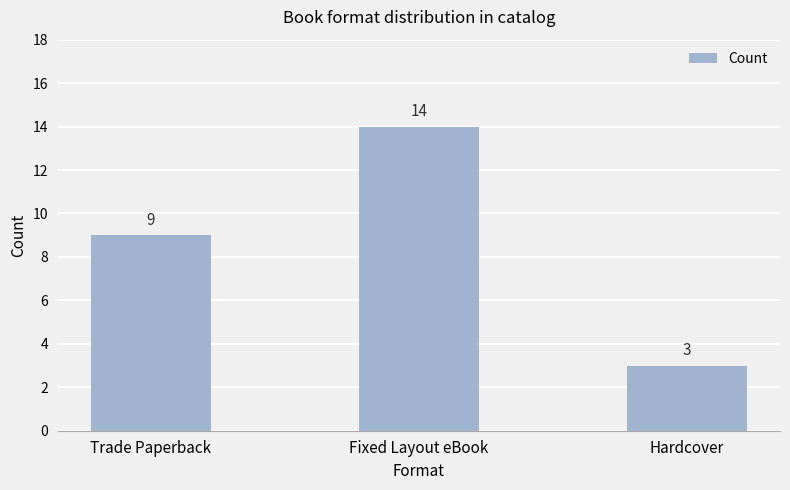

Where is the data nearest to the value 8?

Trade Paperback